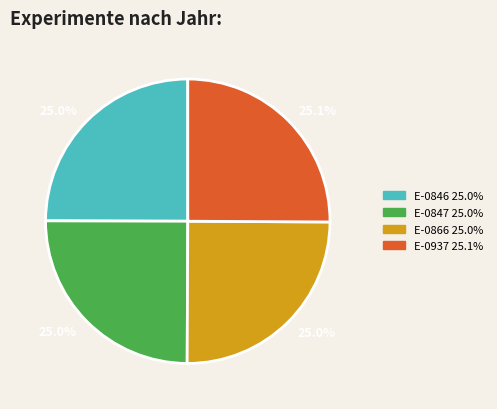

Is E-0866 the majority of the pie?

No